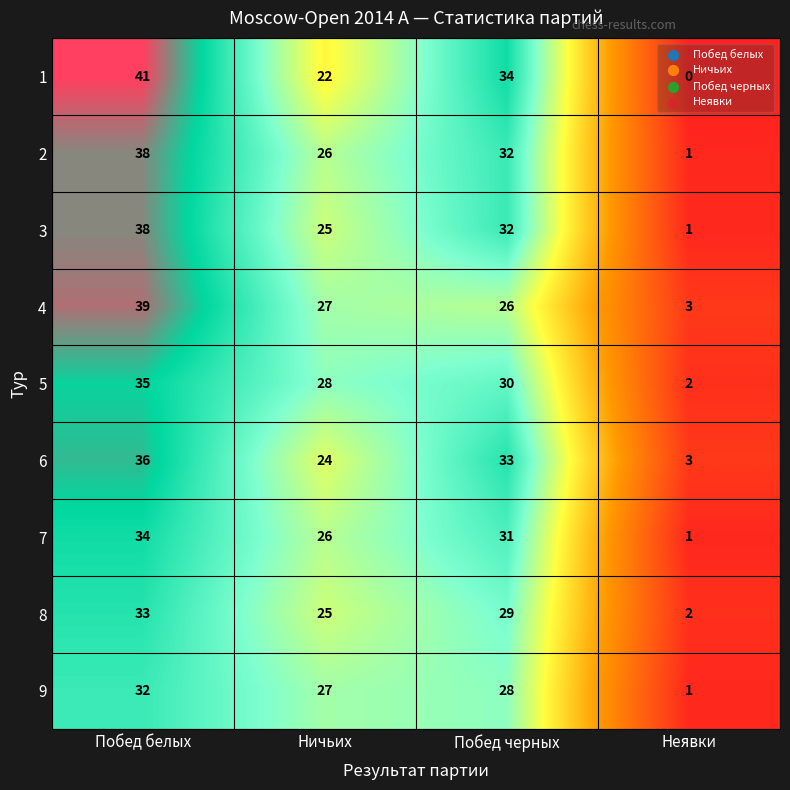

Count the number of categories in the chart.

4